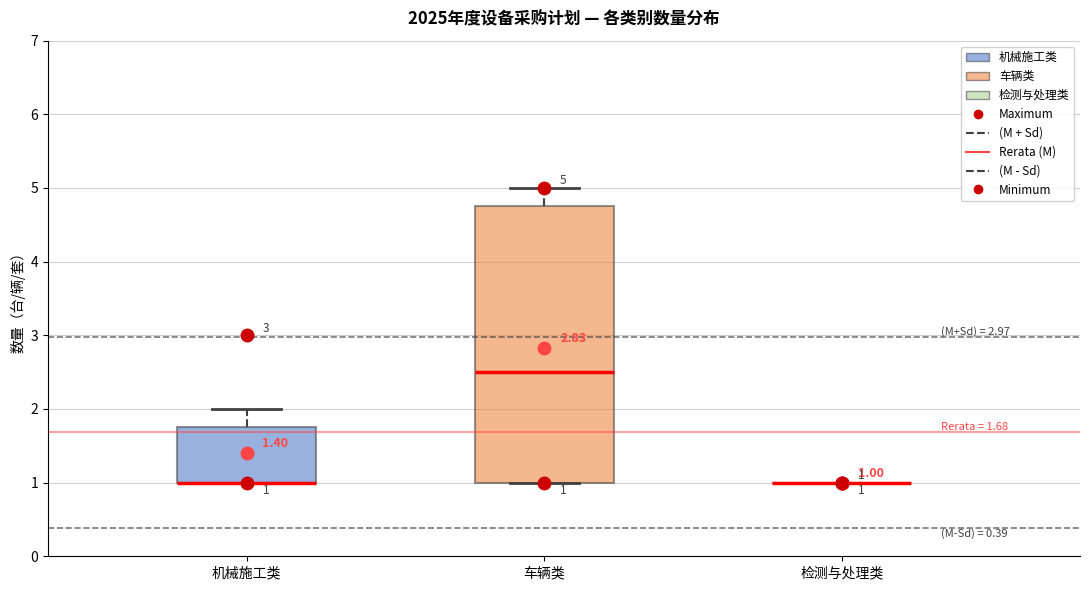

Which box is the tallest, from its lower edge to its upper edge?

车辆类